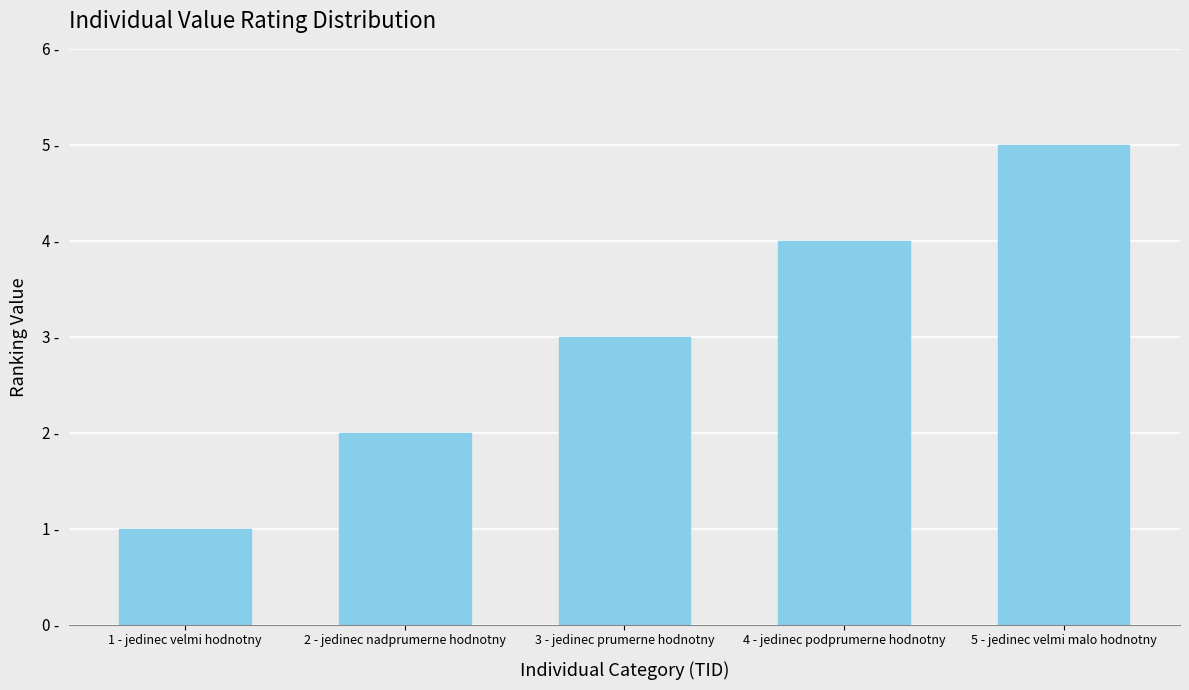

Is it true that the value at 5 - jedinec velmi malo hodnotny is 2?

False